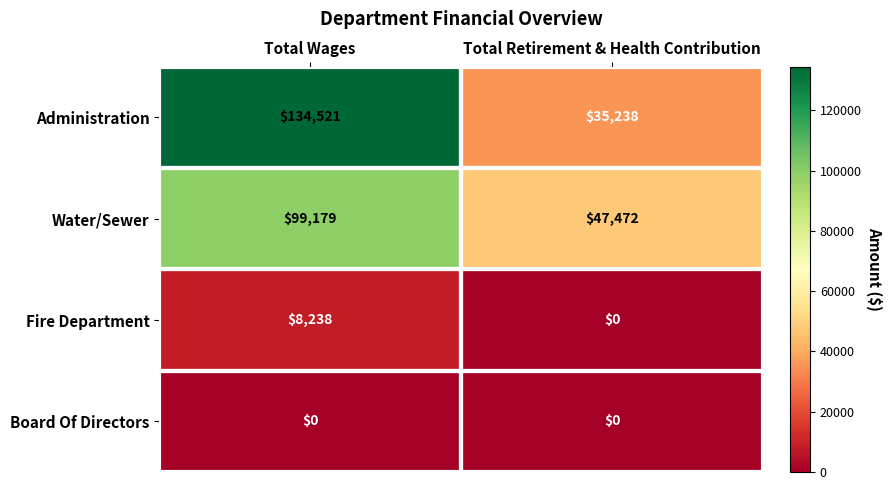

At which label is Water/Sewer closest to 73325?

Total Retirement & Health Contribution